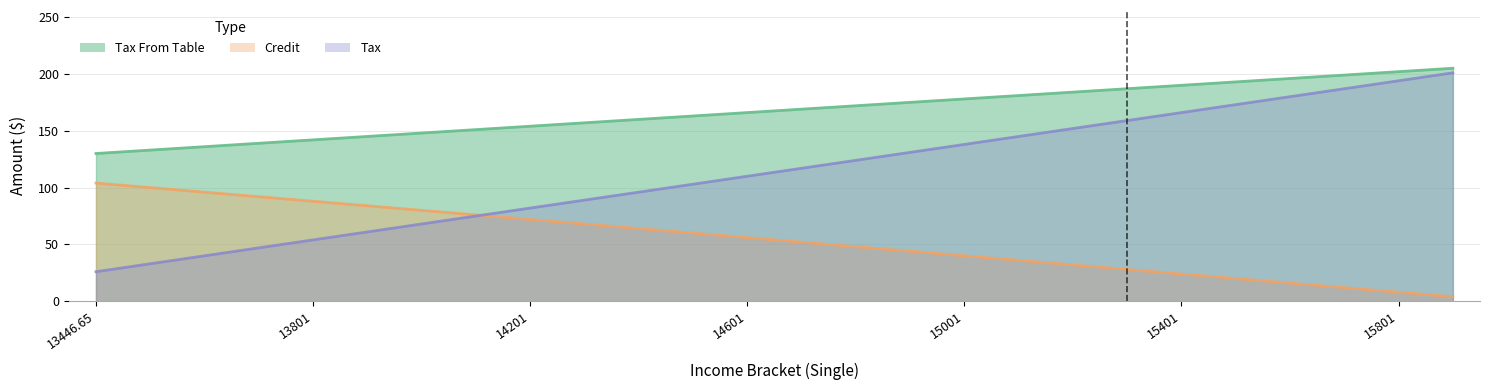

How many values in the Tax series are below 117?

13